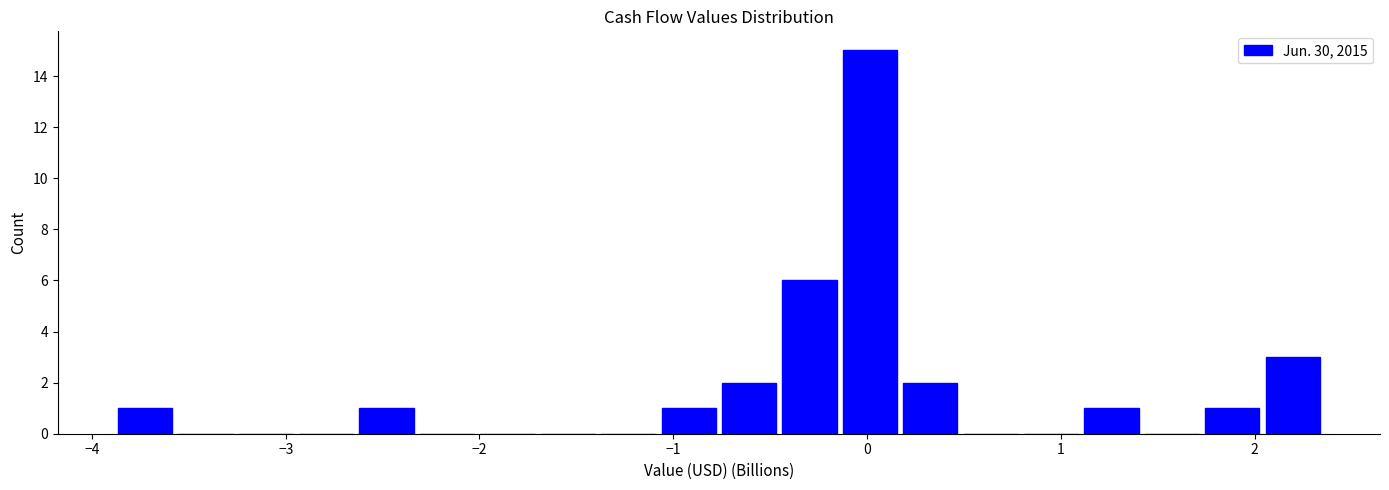

Around what value on the x-axis is the tallest bar? Give the approximate position of its centre, as read against the axis.

0.0